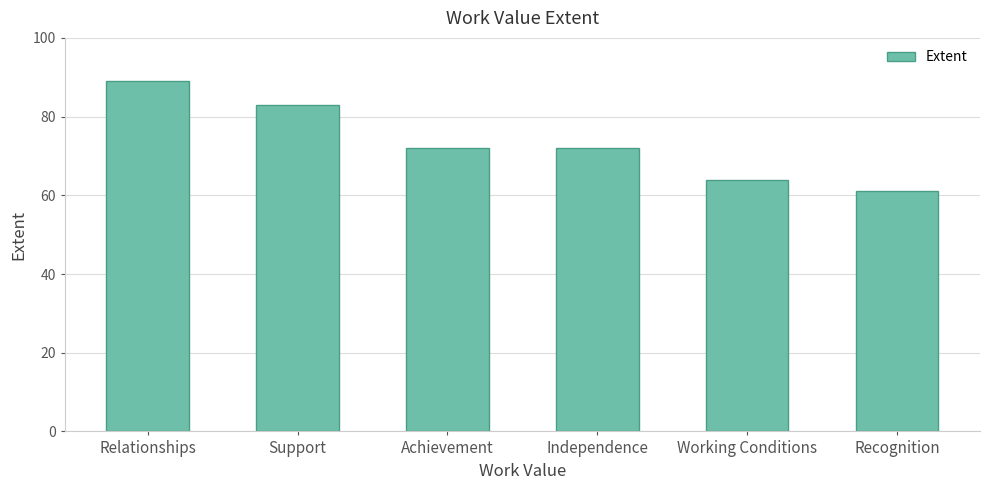

How many series are shown in this chart?

1